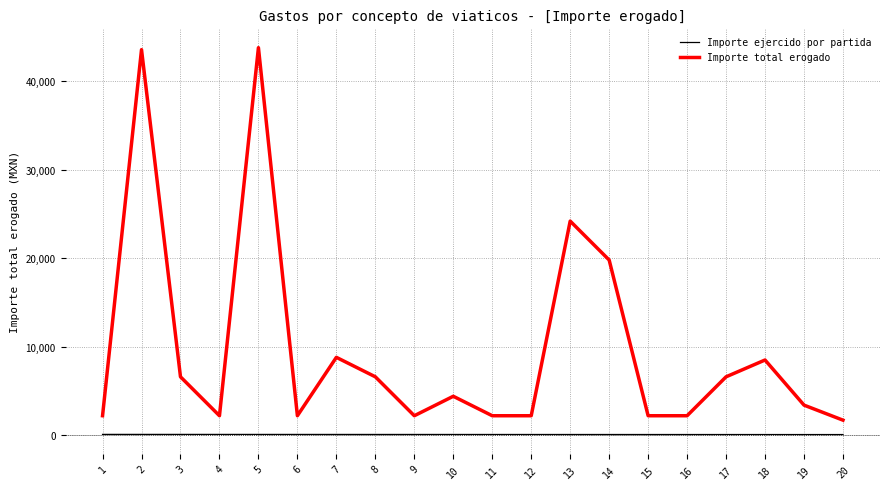

Which series has the widest spread of values?

Importe total erogado